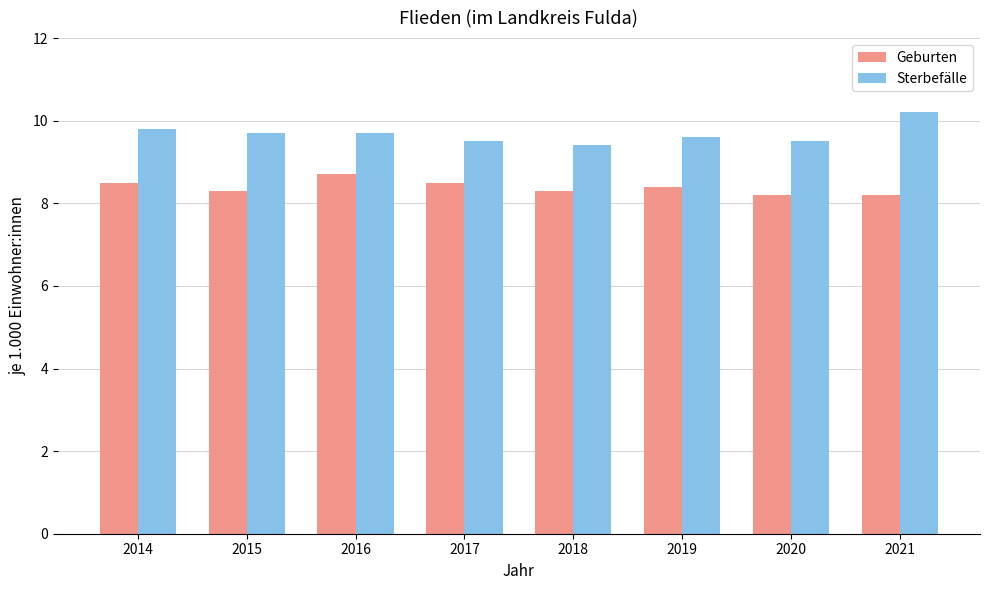

The value of Geburten at 2016 is 8.7. True or false?

True